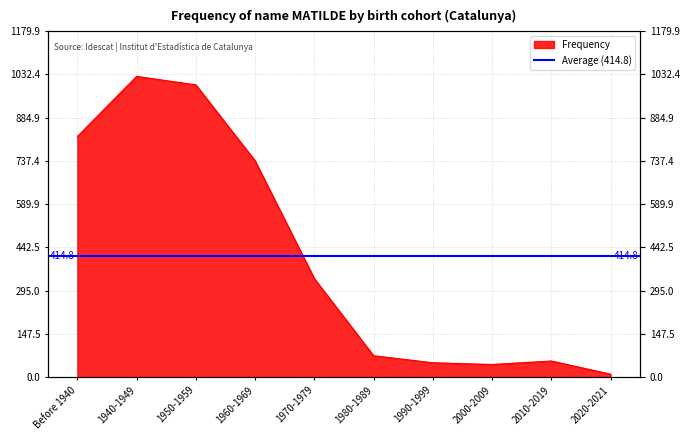

What is the smallest value displayed?

10